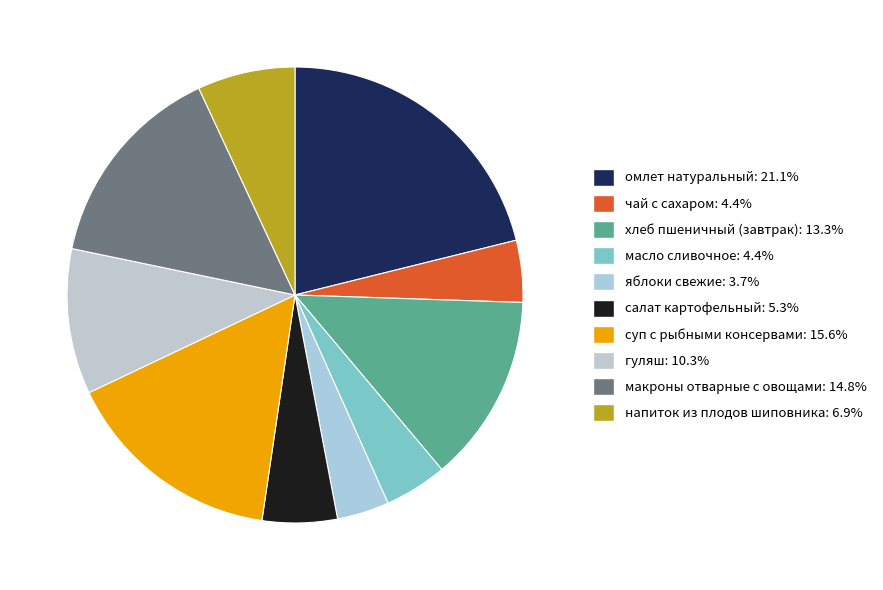

What is the largest slice in the pie chart?

омлет натуральный